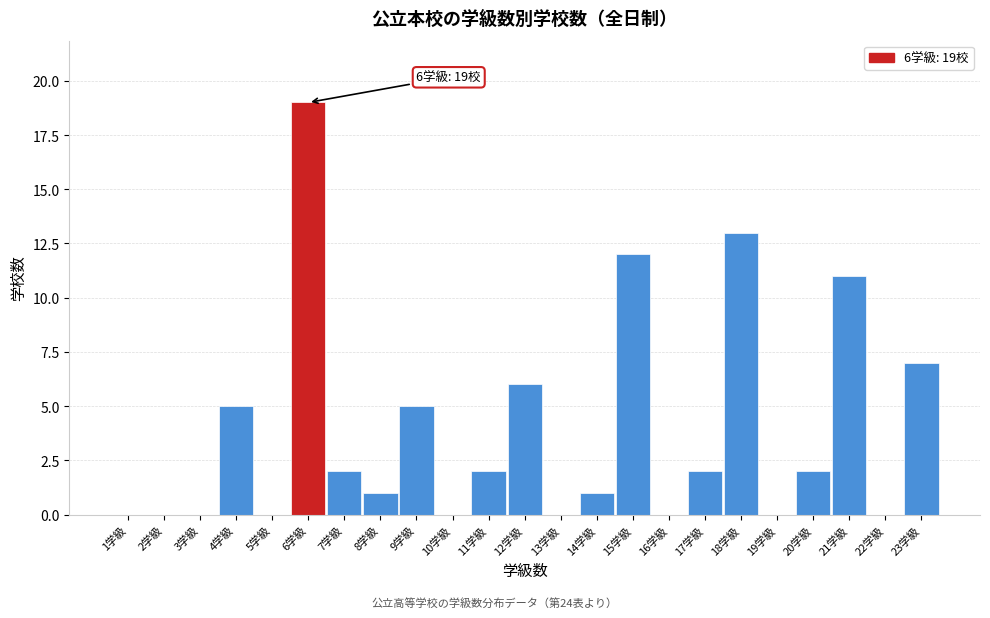

Reading left to right, transcribe all the data shown in this chart.

1学級=0	2学級=0	3学級=0	4学級=5	5学級=0	6学級=19	7学級=2	8学級=1	9学級=5	10学級=0	11学級=2	12学級=6	13学級=0	14学級=1	15学級=12	16学級=0	17学級=2	18学級=13	19学級=0	20学級=2	21学級=11	22学級=0	23学級=7